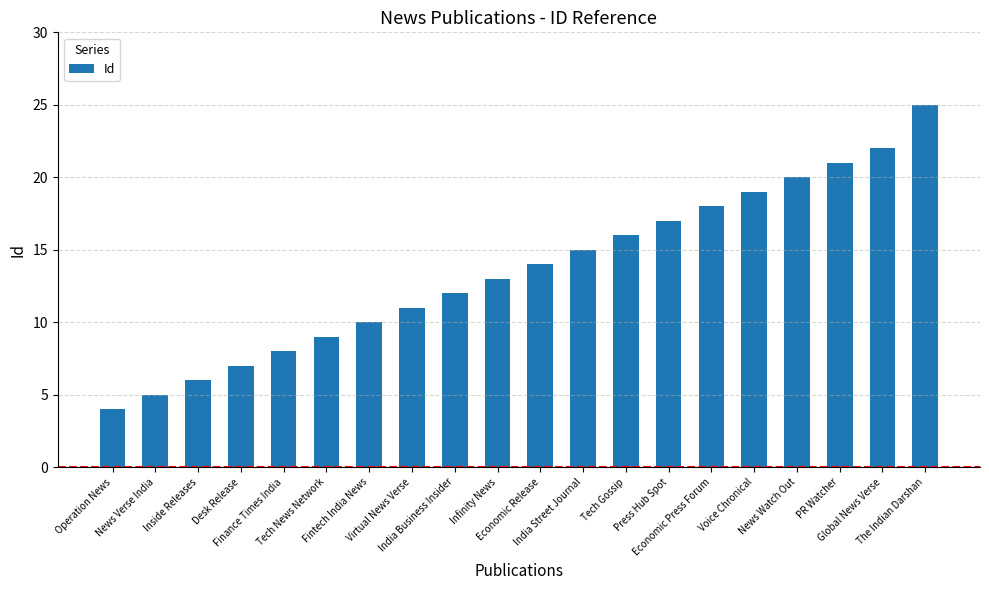

What is the average value?

14